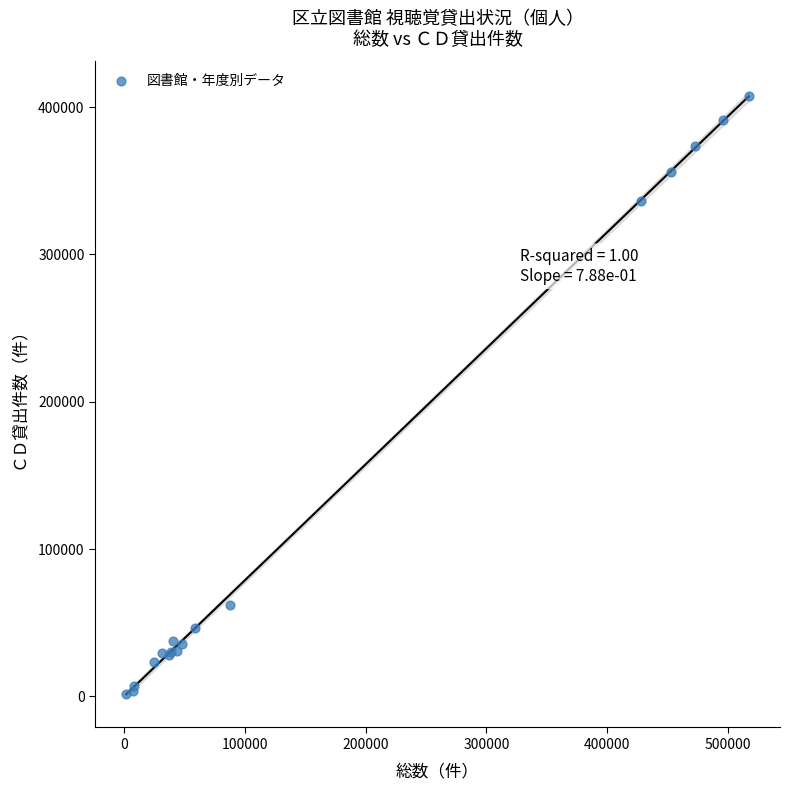

What Y value in the scatter plot is closest to 204439?

336194